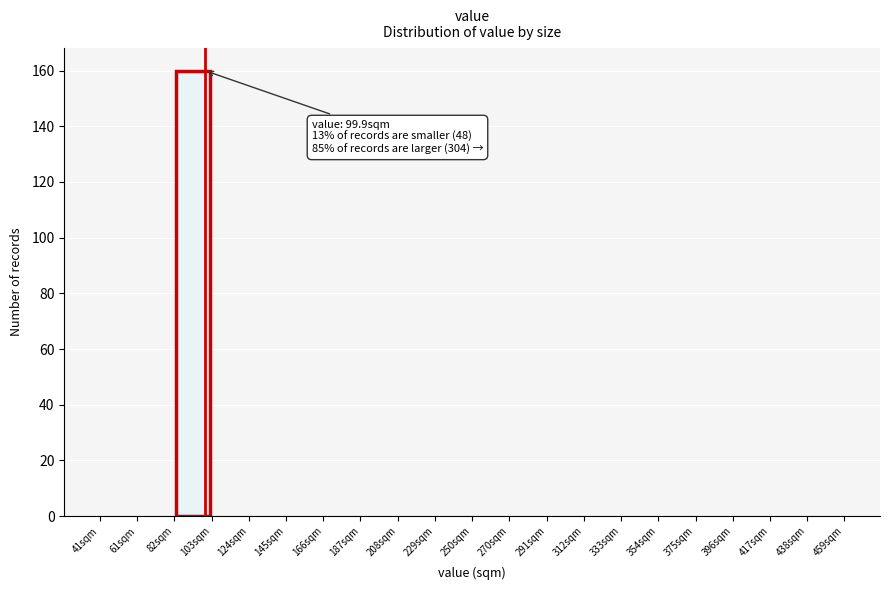

Which range on the x-axis has the tallest bar?

85 to 105